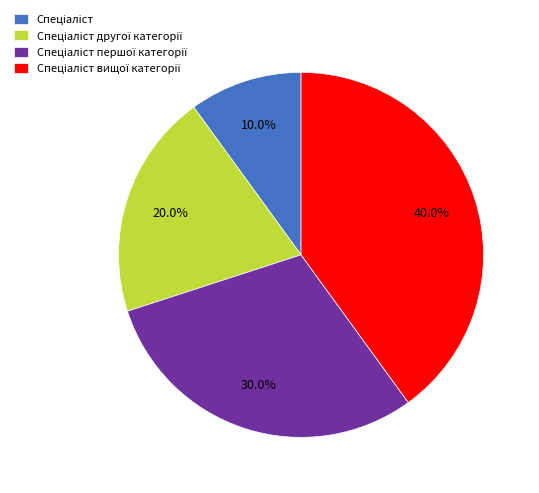

Is there a majority slice in this chart?

No